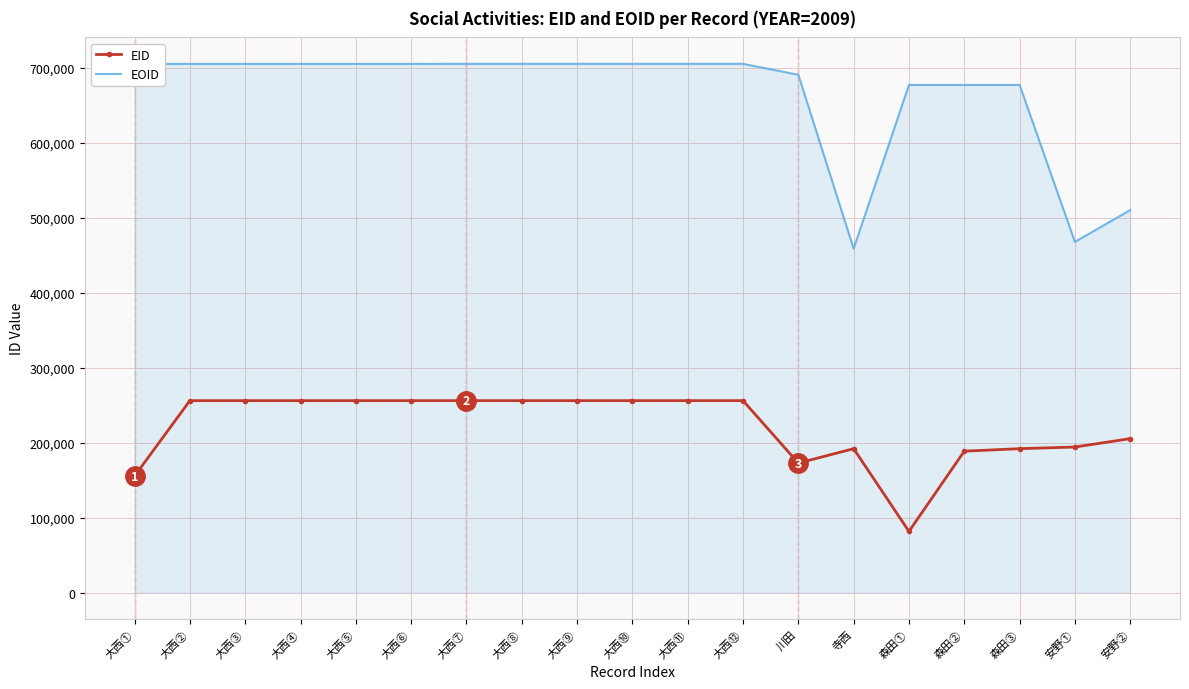

Which series has the largest total across all categories?

EOID